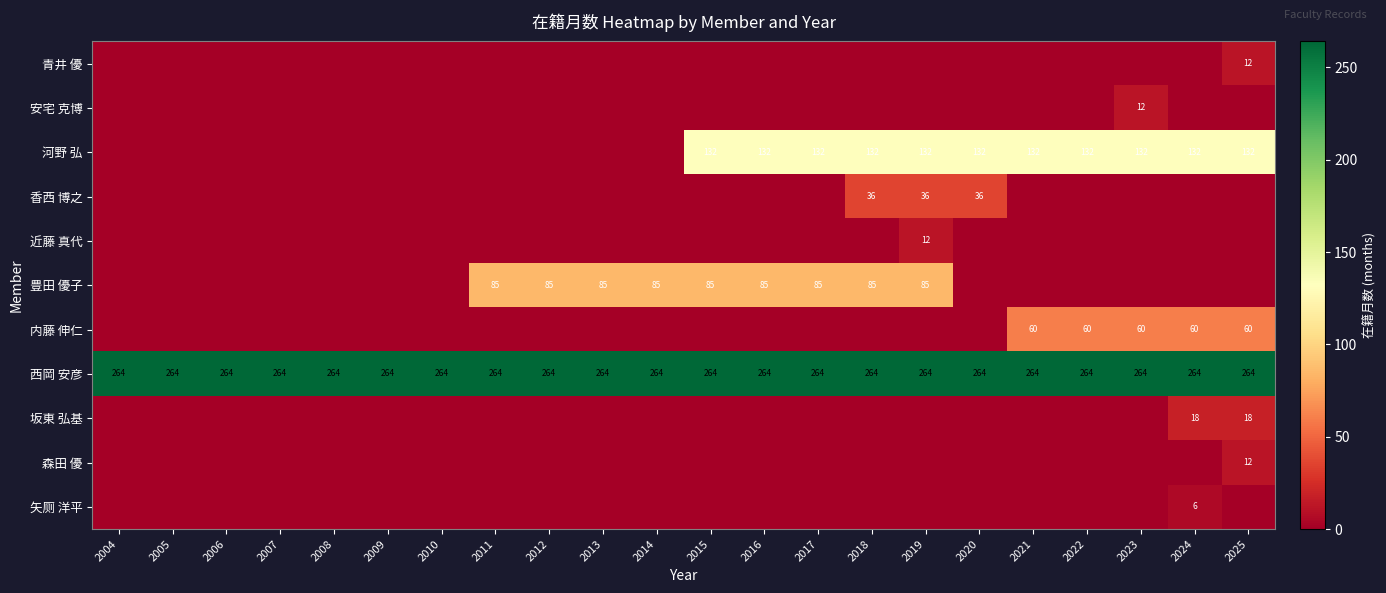

The 河野 弘 series shows 56 at 2017. True or false?

False